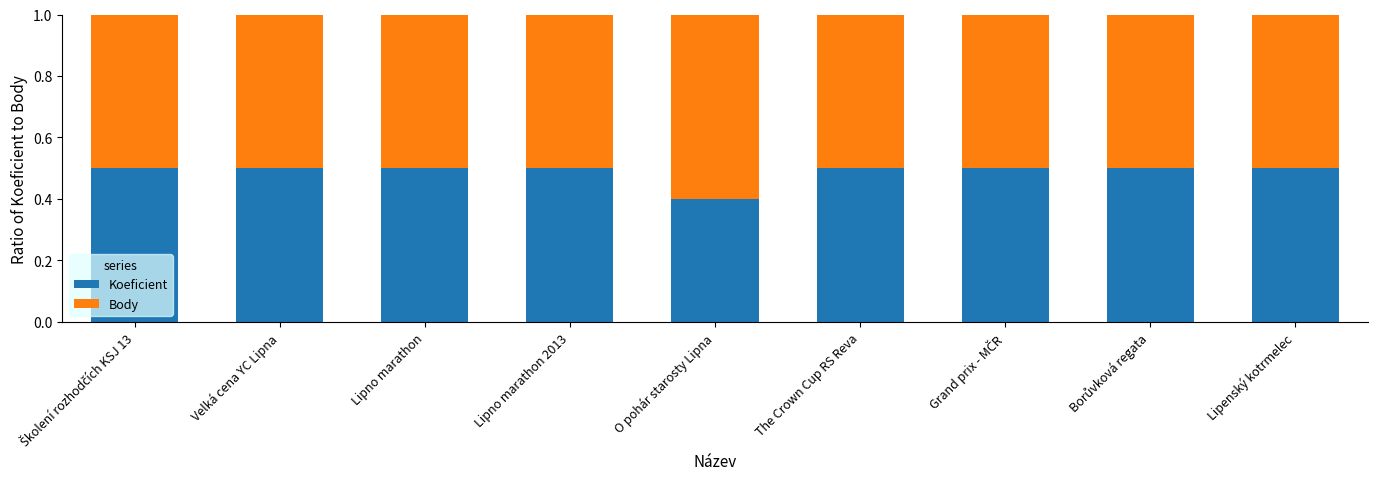

At which label does Koeficient reach its minimum?

O pohár starosty Lipna